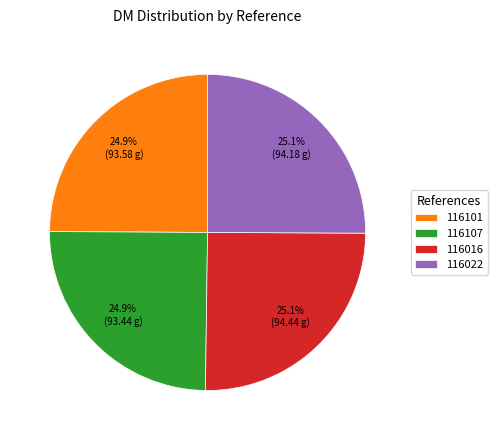

The 116016 slice represents 32% of the pie. True or false?

False